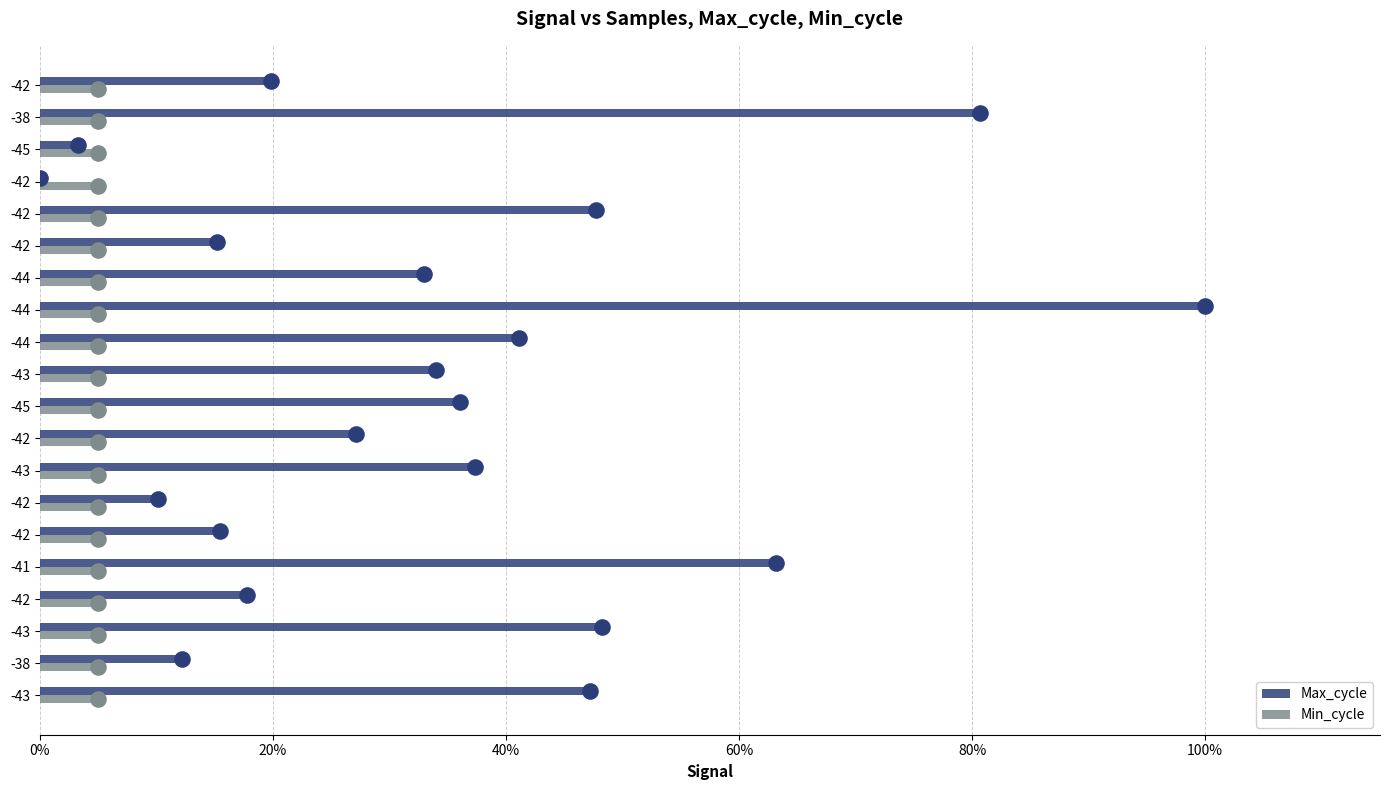

Which series has the largest total across all categories?

Max_cycle